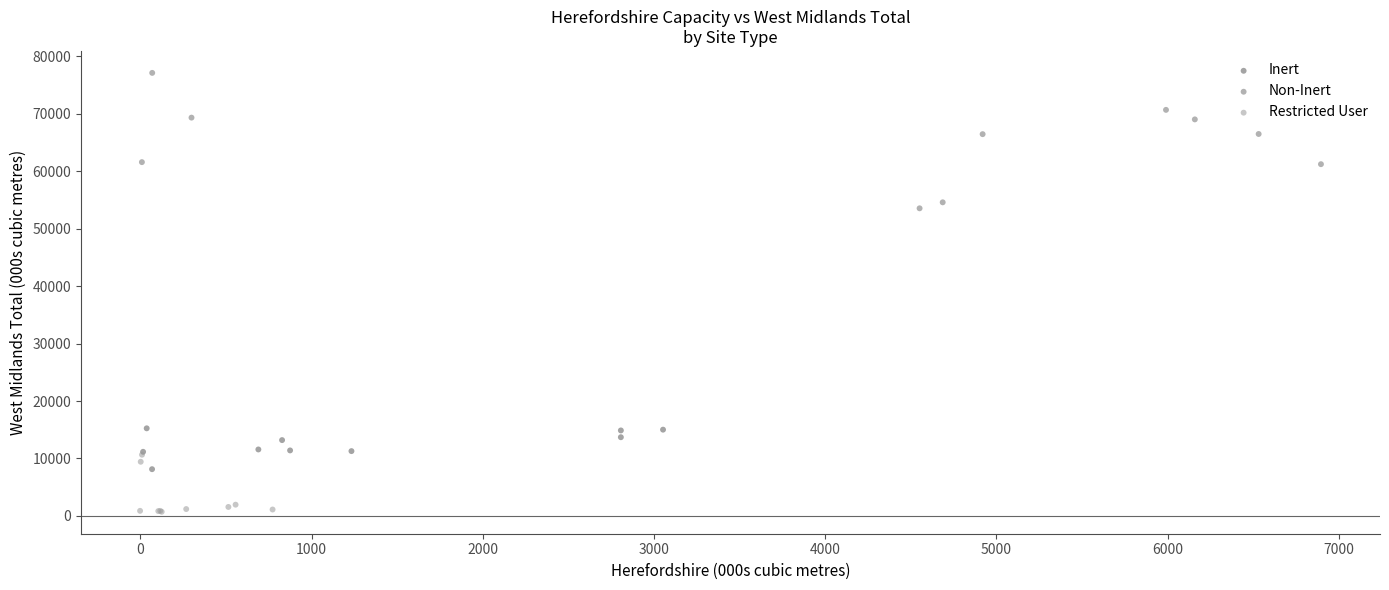

Which series reaches the maximum Y coordinate?

Non-Inert